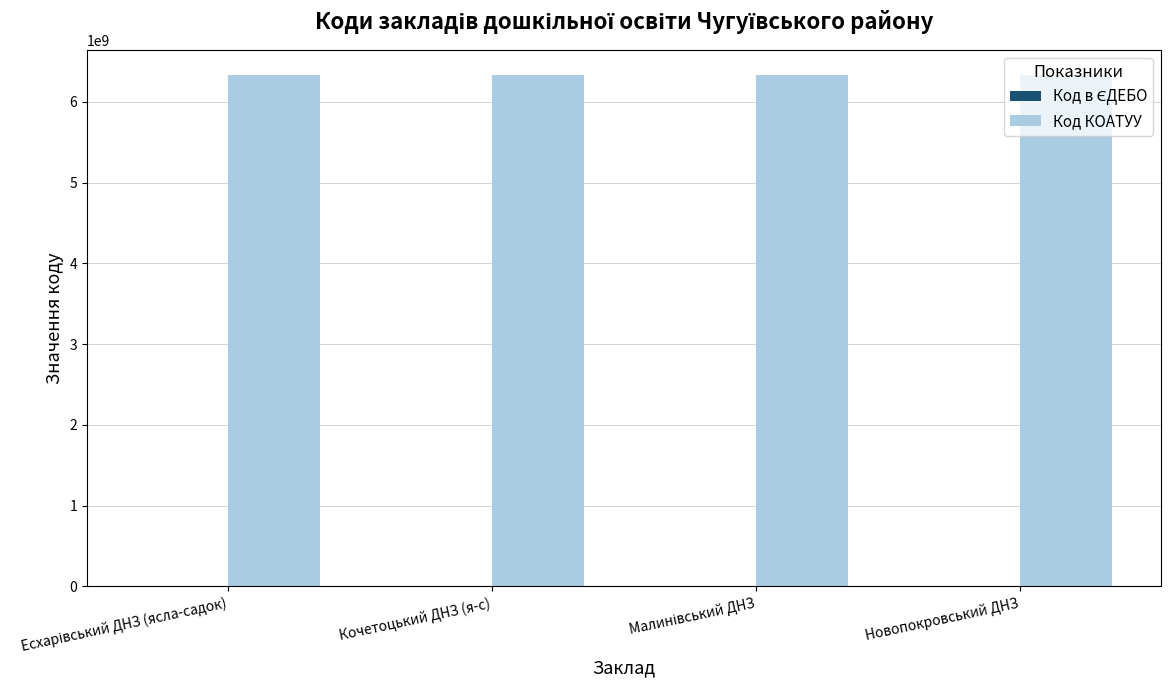

What is the greatest value displayed?

6325456800